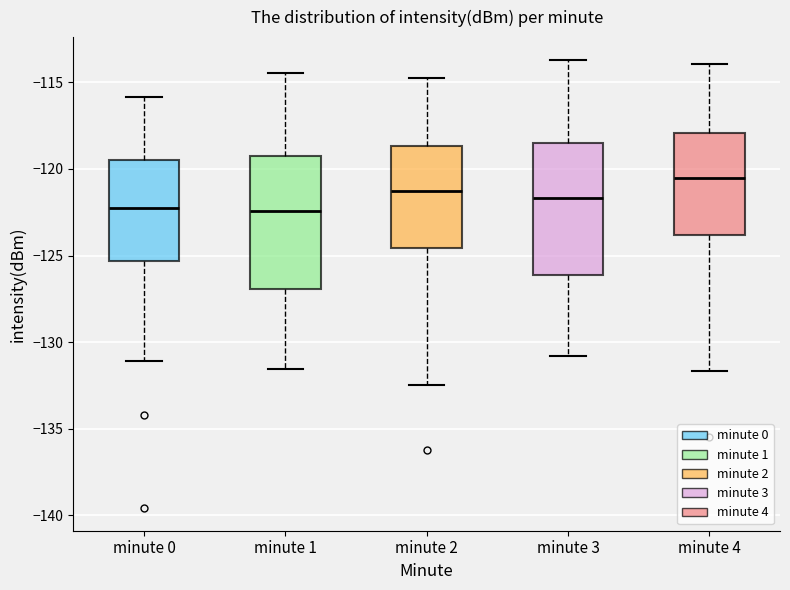

Reading left to right, read every box against the y-axis: the position of its median line, the range the box covers, and the ends of its whiskers. The values are not printed on the chart, so give them approximately, as read against the axis.

minute 0: median -122.5, box -125.5 to -119.5, whiskers -131.0 to -116.0
minute 1: median -122.5, box -127.0 to -119.5, whiskers -131.5 to -114.5
minute 2: median -121.5, box -124.5 to -118.5, whiskers -132.5 to -114.5
minute 3: median -121.5, box -126.0 to -118.5, whiskers -131.0 to -113.5
minute 4: median -120.5, box -124.0 to -118.0, whiskers -131.5 to -114.0